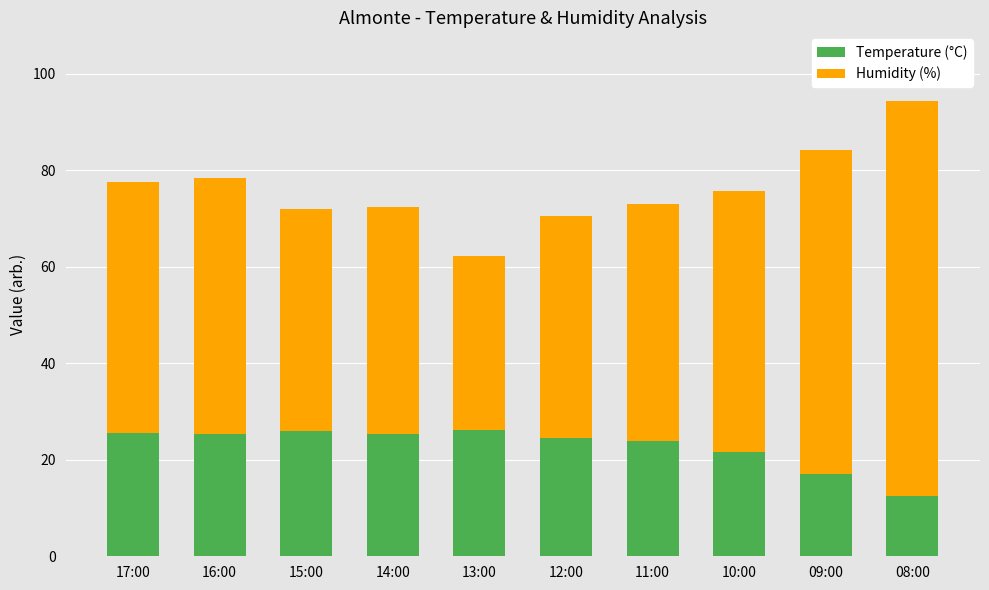

What is the difference between the Temperature (°C) values at 10:00 and 08:00?

9.2